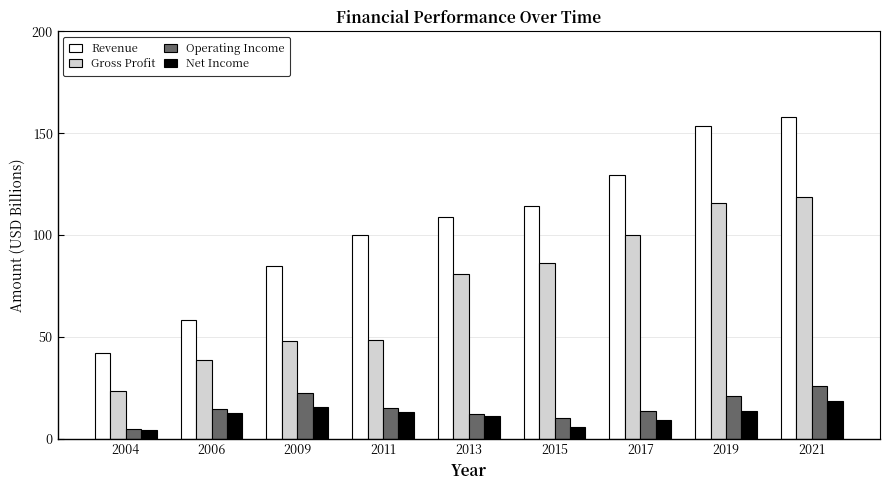

The Revenue series shows 73.6 at 2017. True or false?

False